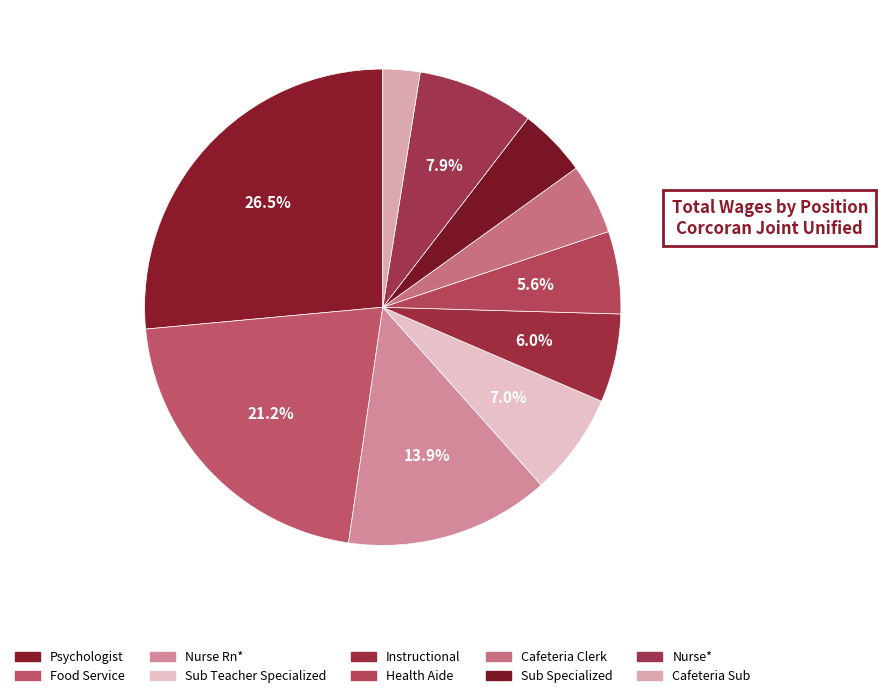

Count the number of slices in the pie.

10